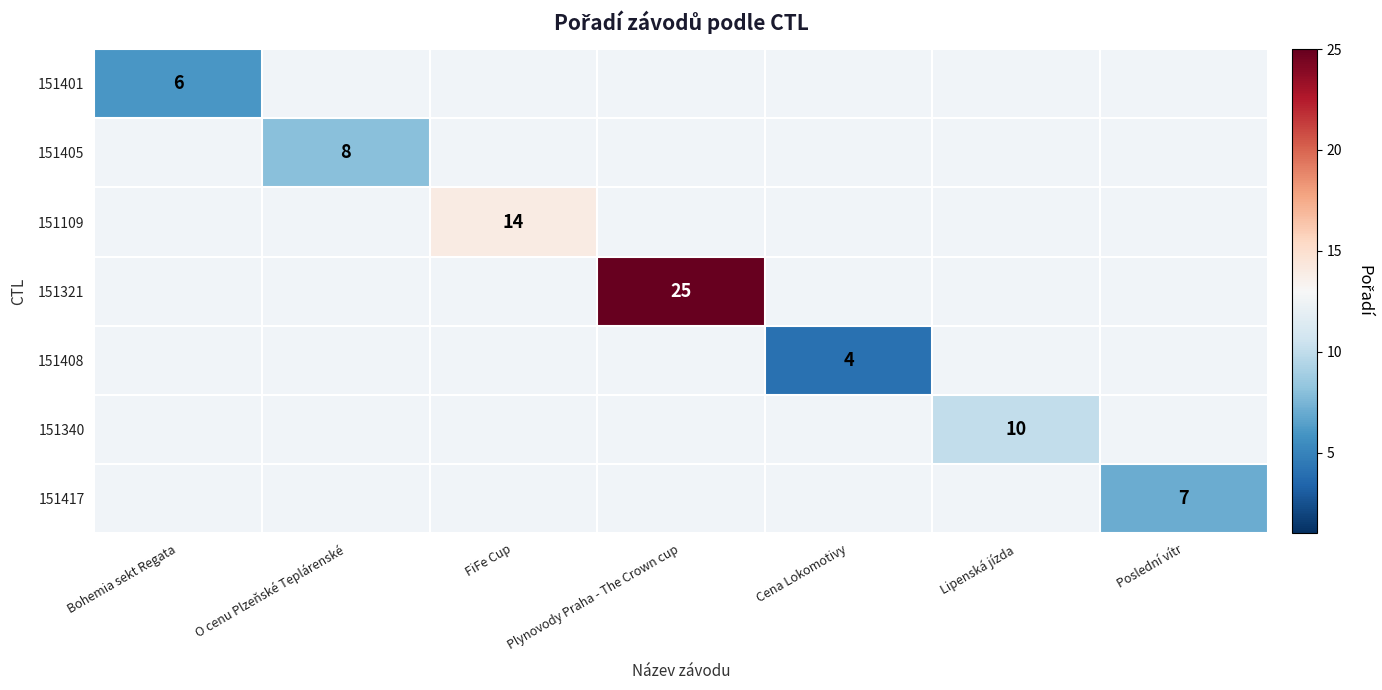

What is the maximum value shown in the chart?

25.0